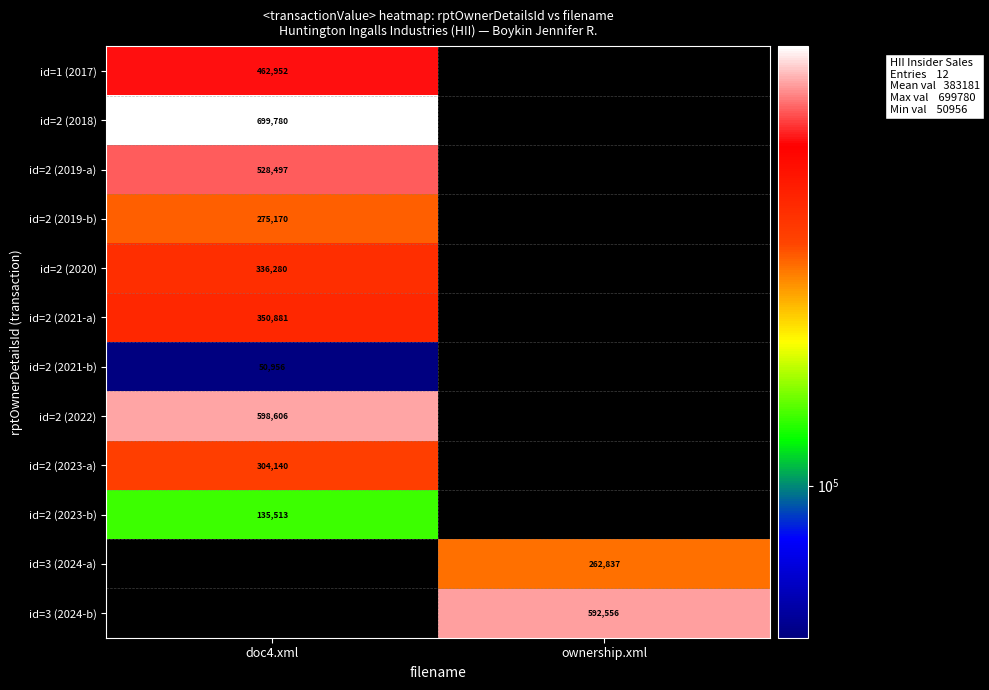

Is it true that id=2 (2022) equals 137121.7 at doc4.xml?

False